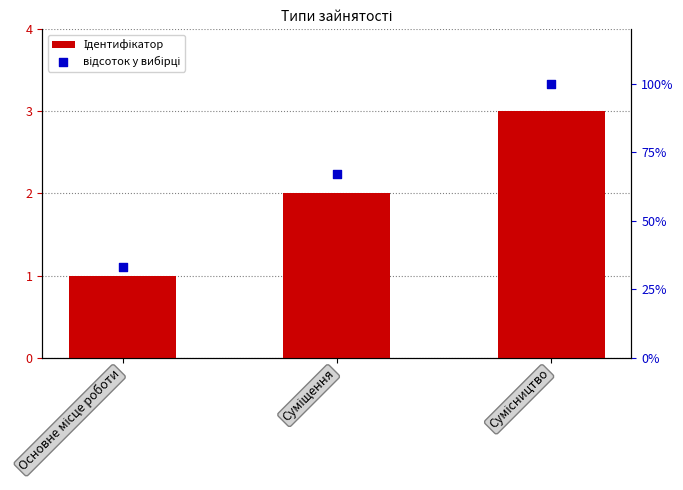

Which series has the largest total across all categories?

відсоток у вибірці